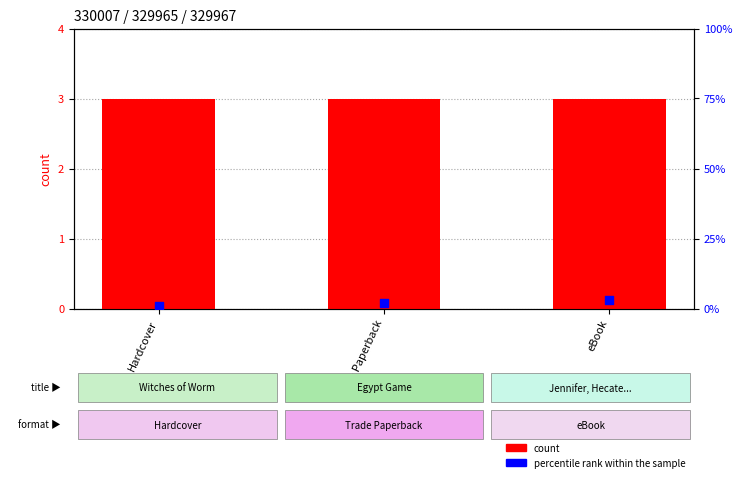

Which series has the widest spread of Y values?

percentile rank within the sample